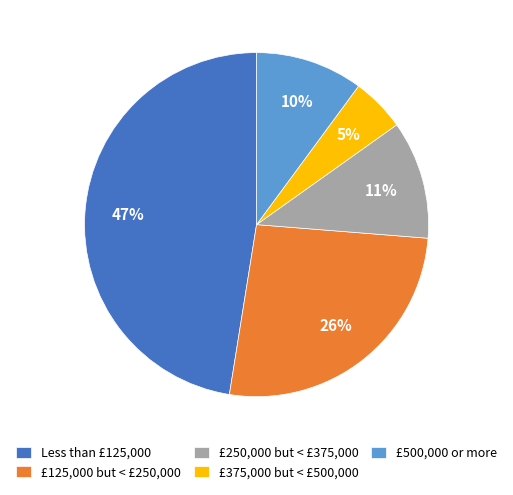

Between £125,000 but < £250,000 and £375,000 but < £500,000, which is larger?

£125,000 but < £250,000